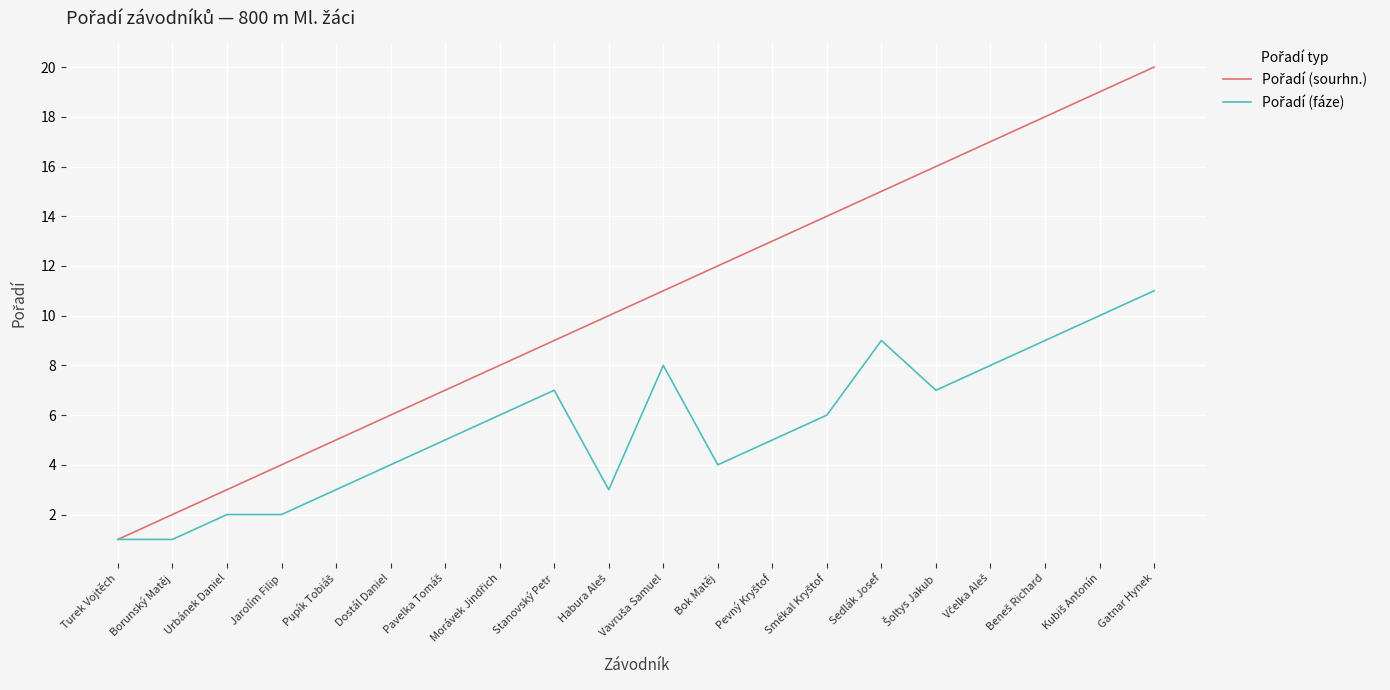

What is the greatest value displayed?

20